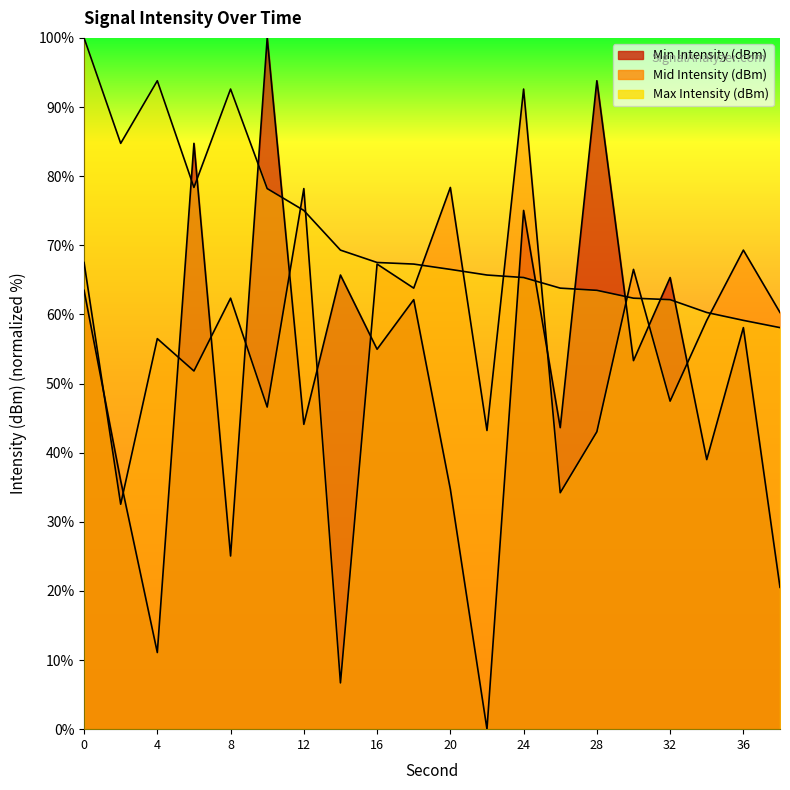

What is the approximate value of Mid Intensity (dBm) at 30?

66.5